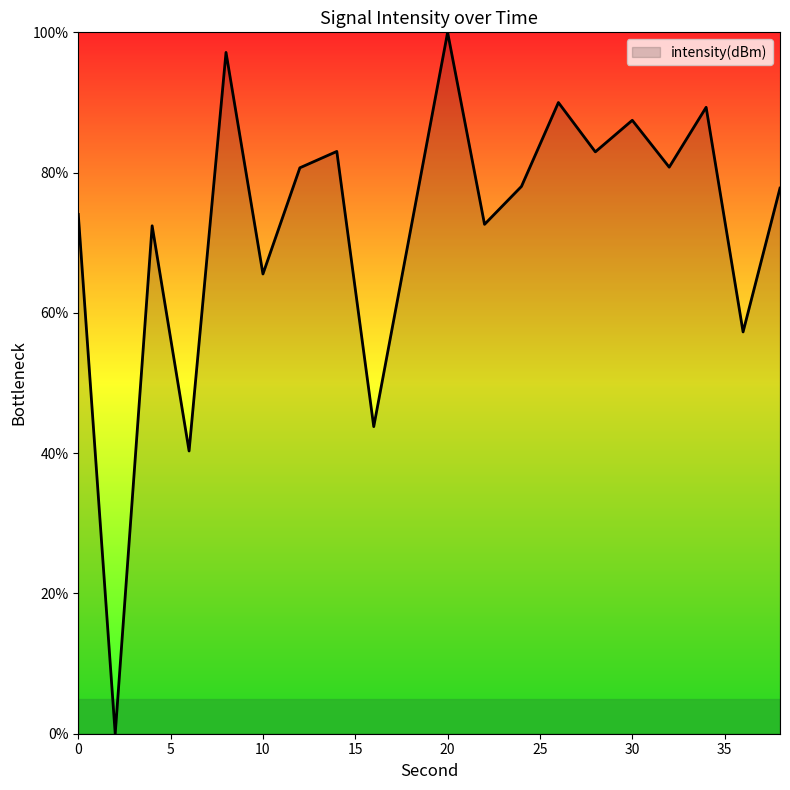

What is the difference between the maximum and minimum values?

100.0